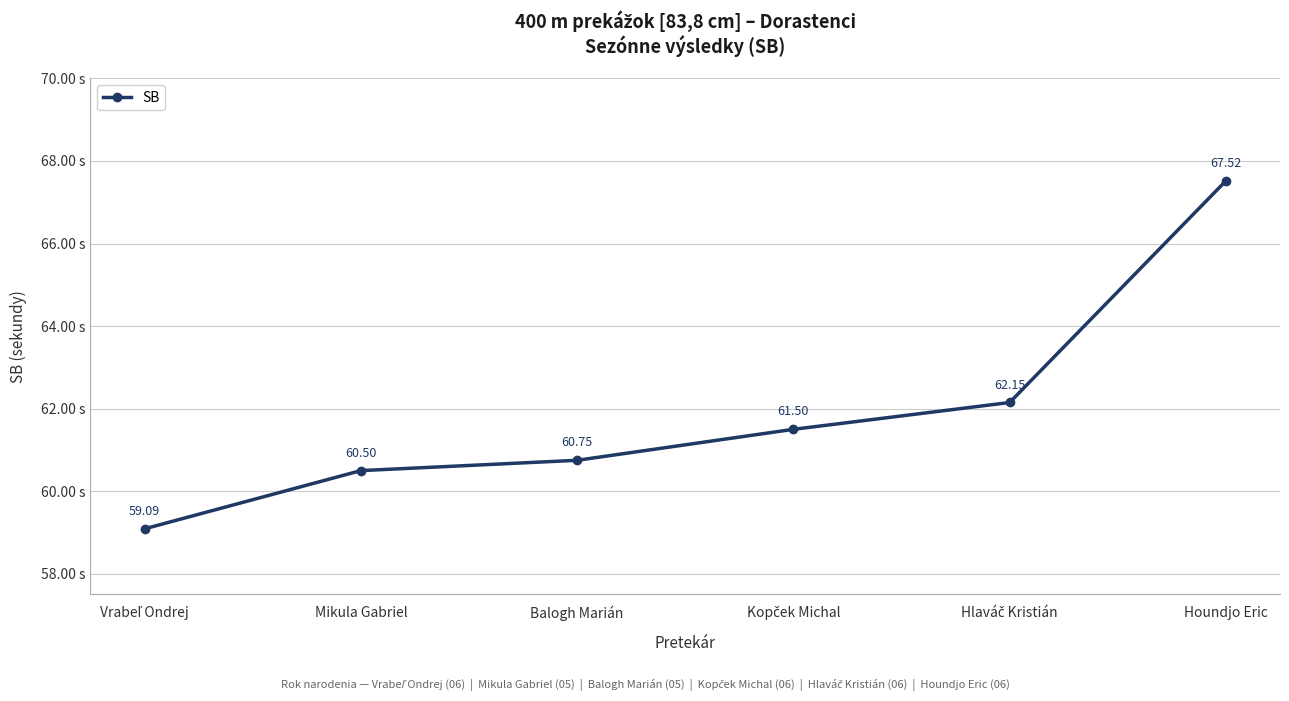

Which category has the highest value across all series?

Houndjo Eric